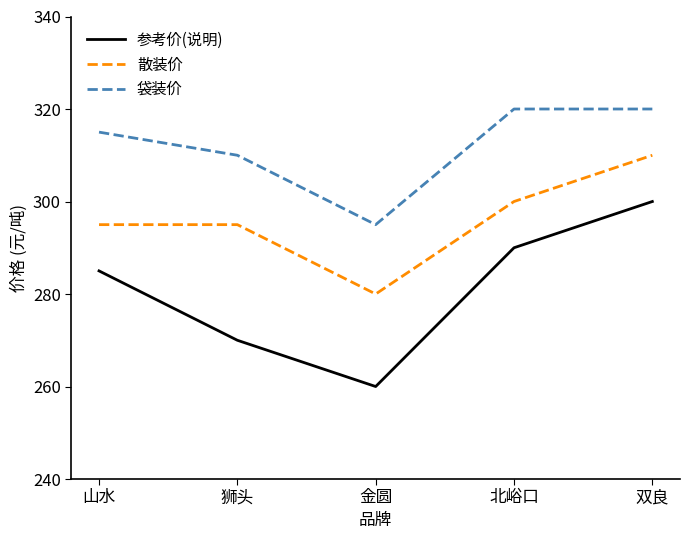

The 袋装价 series shows 65 at 狮头. True or false?

False